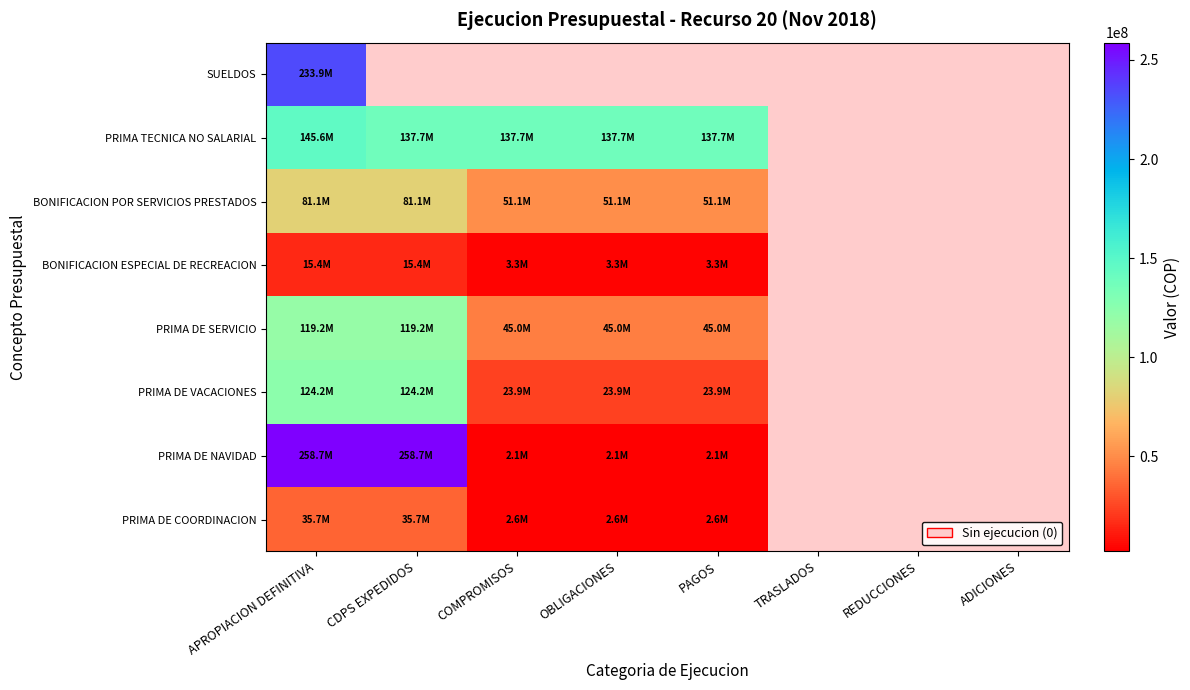

Which category has the lowest value in the SUELDOS series?

APROPIACION DEFINITIVA